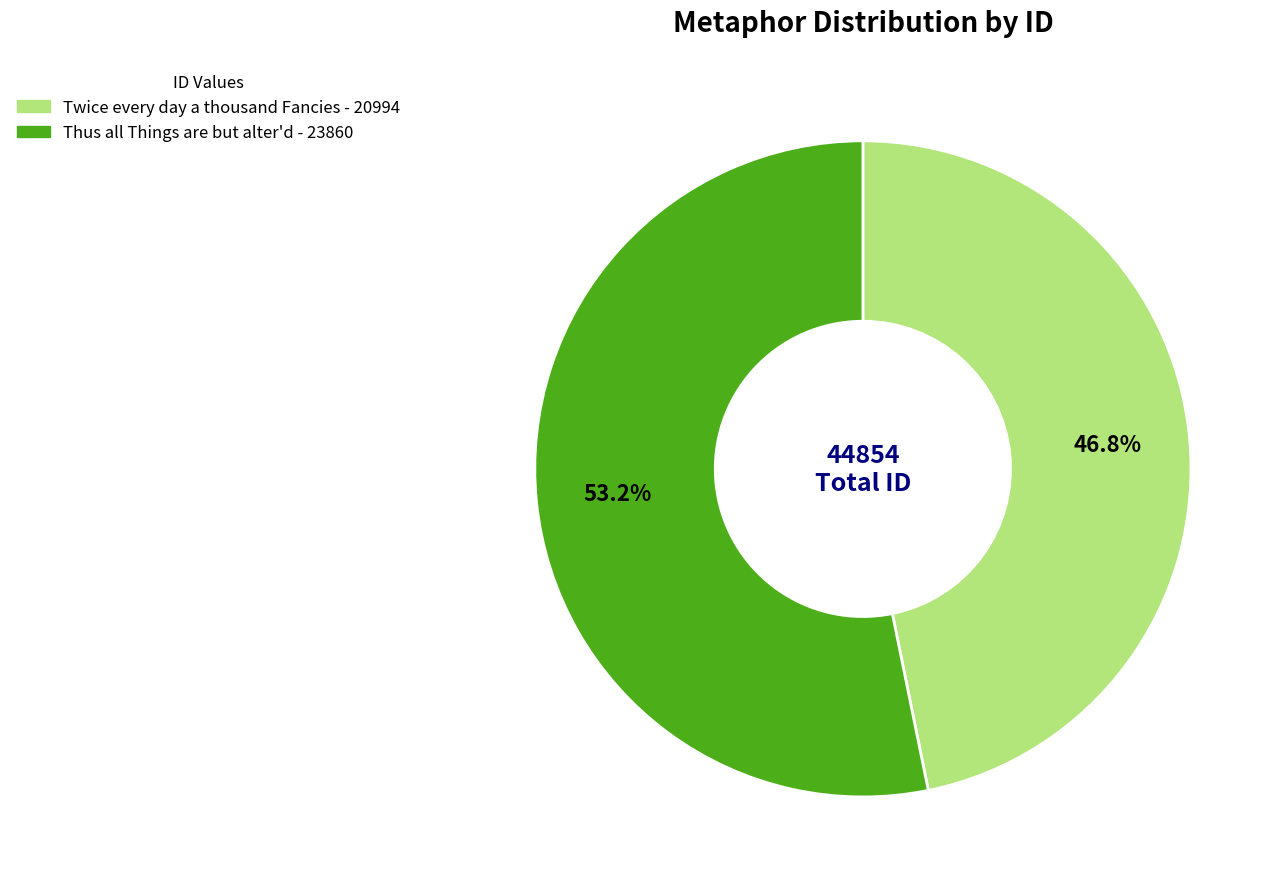

Is Twice every day a thousand Fancies the majority of the pie?

No